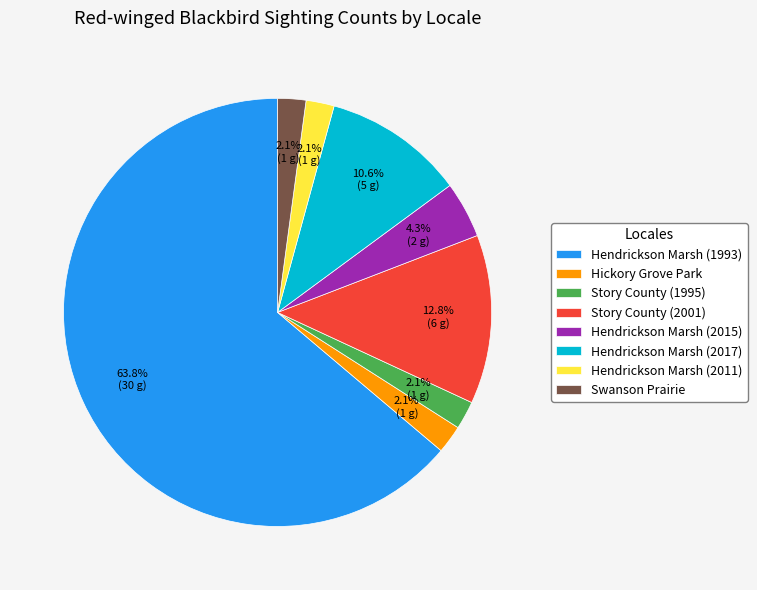

Is there a majority slice in this chart?

Yes